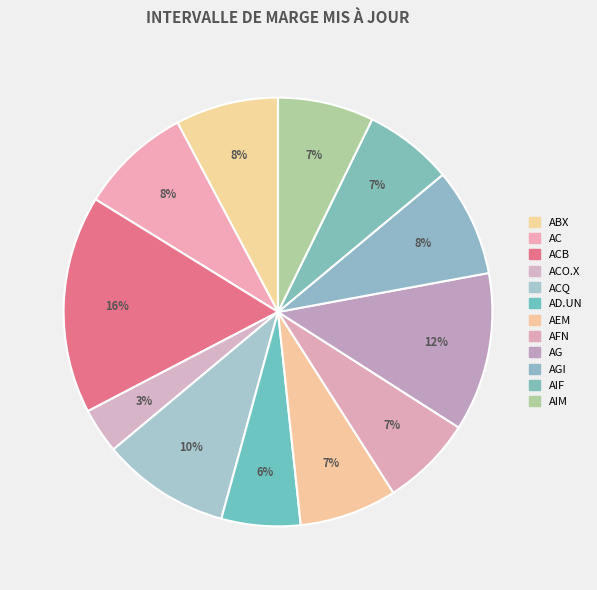

How many segments does this pie chart have?

12